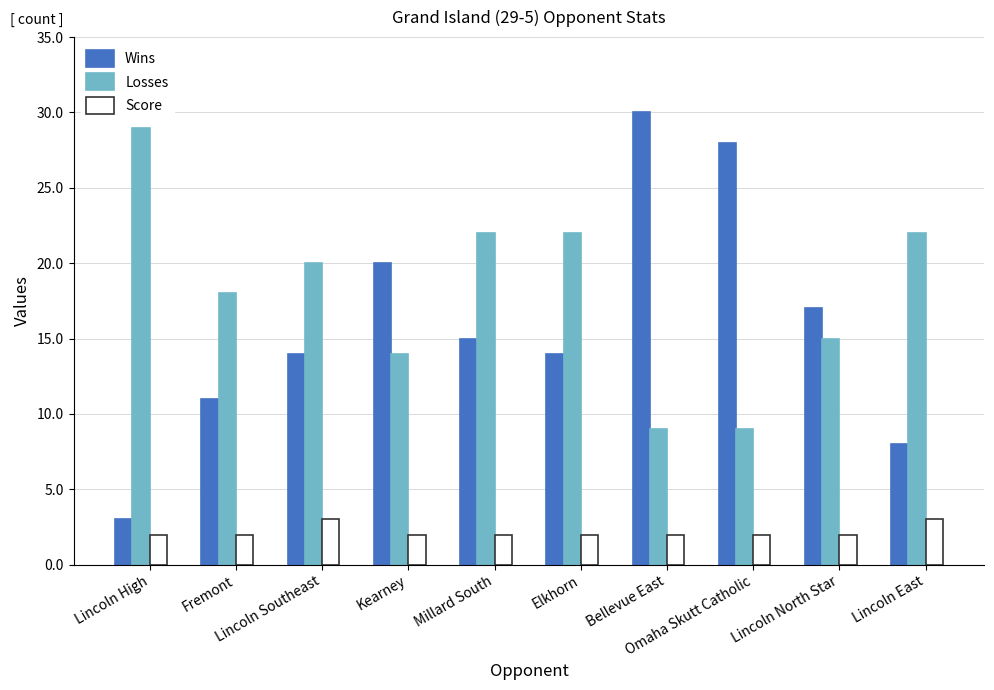

True or false: Losses has a value of 9 at Omaha Skutt Catholic.

True